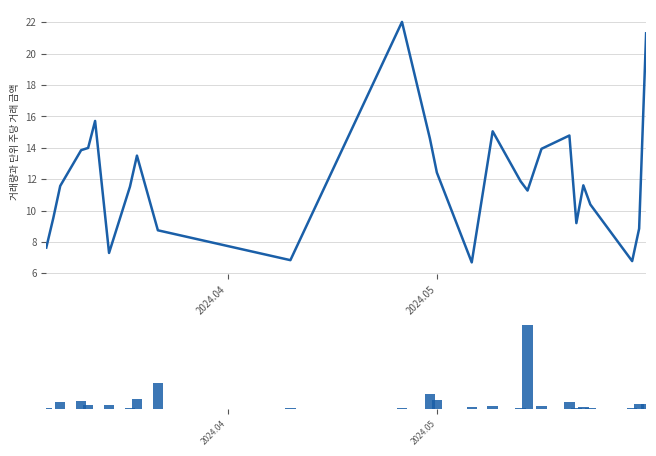

How many series are shown in this chart?

2